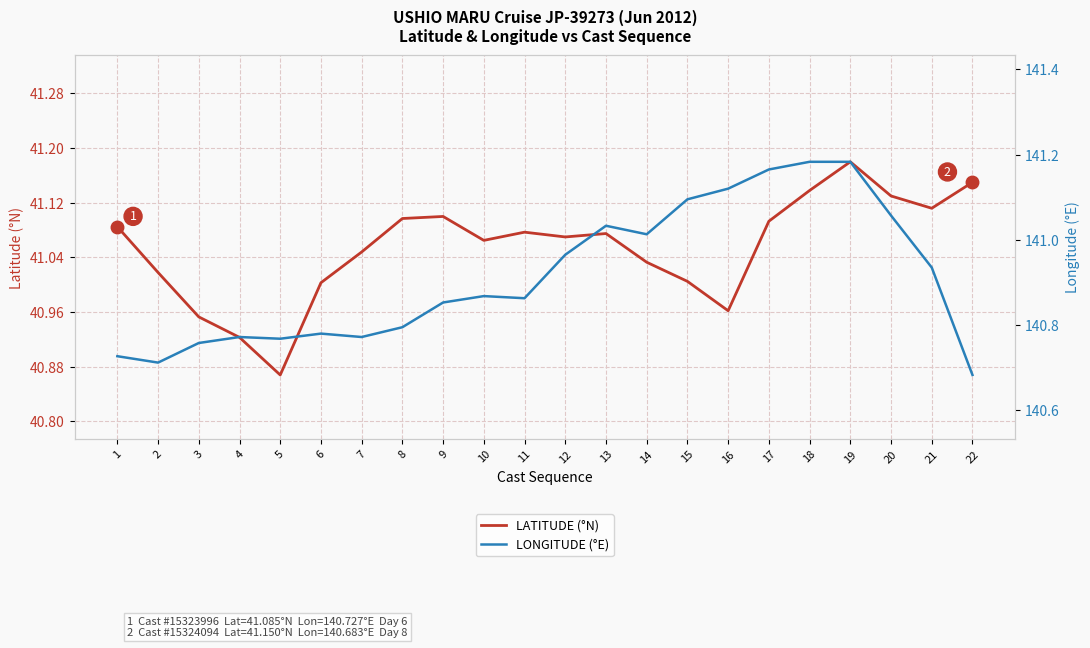

What is the spread (max minus min) of values at 3?

99.8